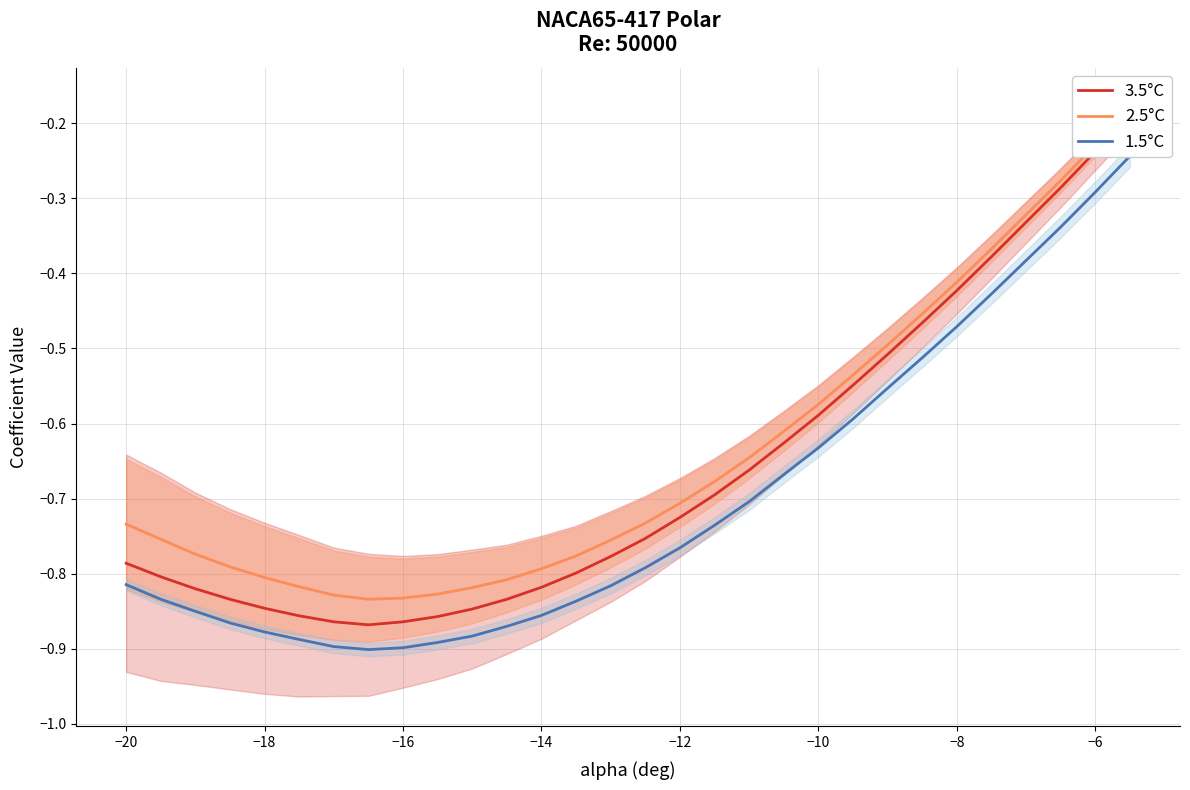

Which series has the largest total across all categories?

2.5°C